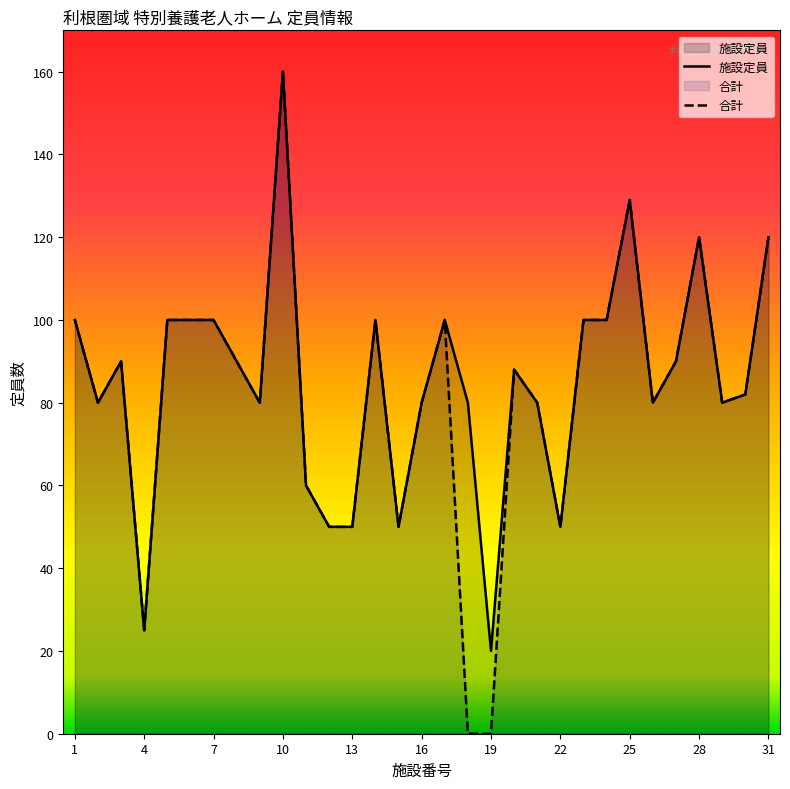

At which label is 合計 closest to 80?

2